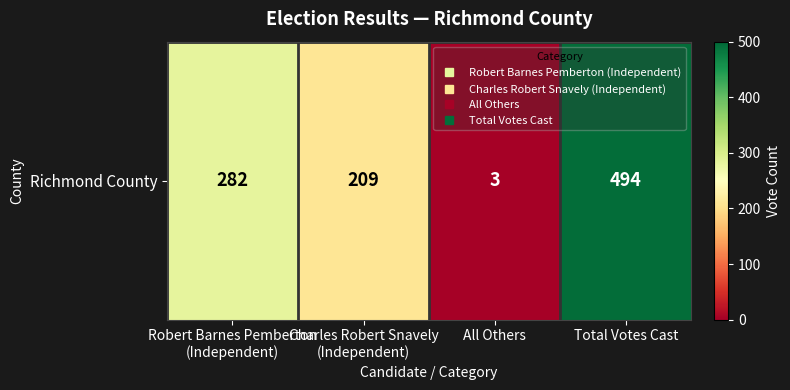

What is the change in value from Robert Barnes Pemberton
(Independent) to Charles Robert Snavely
(Independent)?

-73